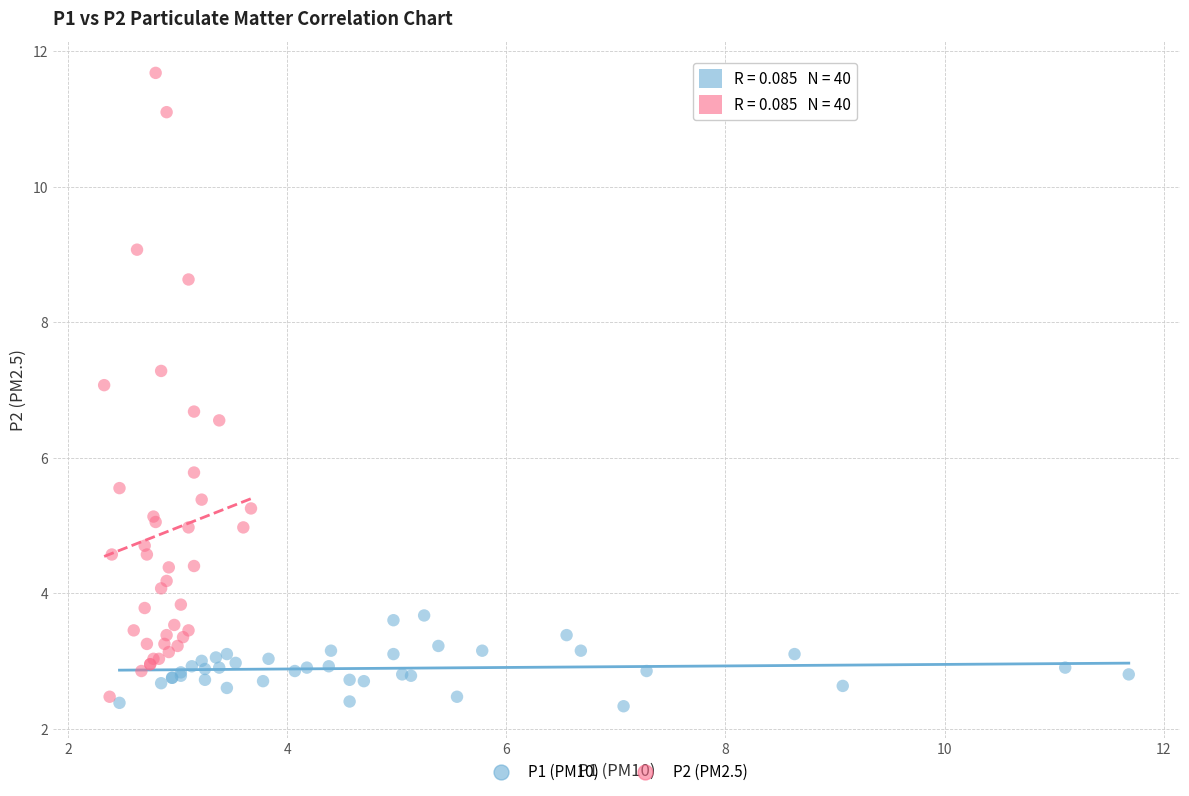

Which series reaches the maximum Y coordinate?

P2 (PM2.5)